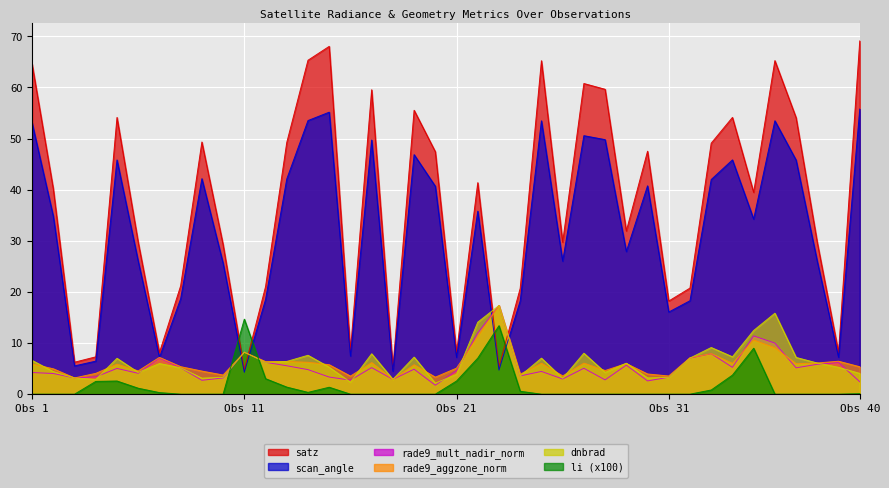

At 14, list the series in order from largest to smallest.

satz, scan_angle, dnbrad, rade9_aggzone_norm, rade9_mult_nadir_norm, li